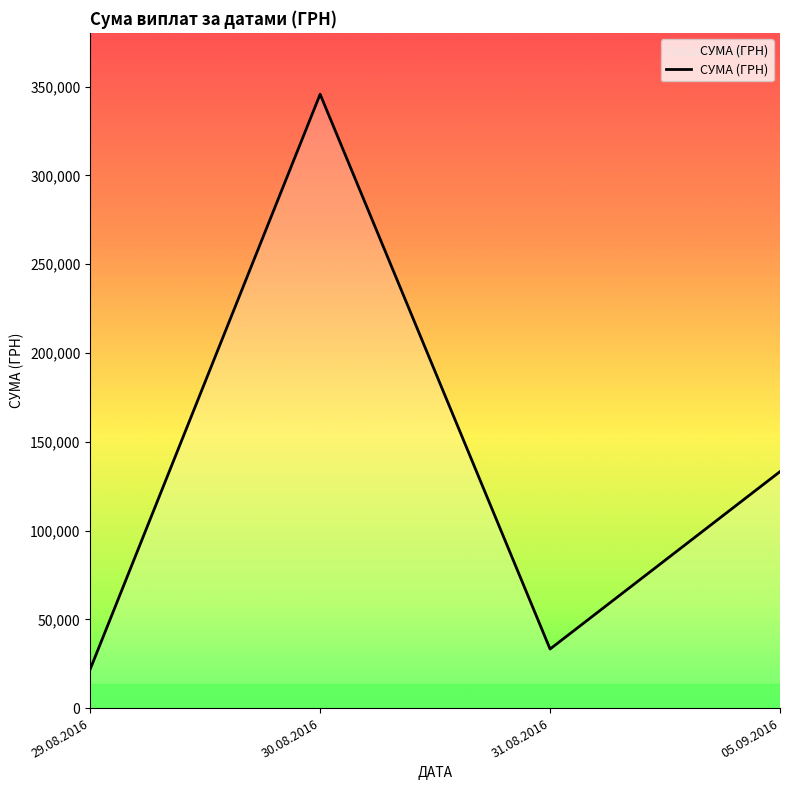

Count the number of values greater than 133168.

2